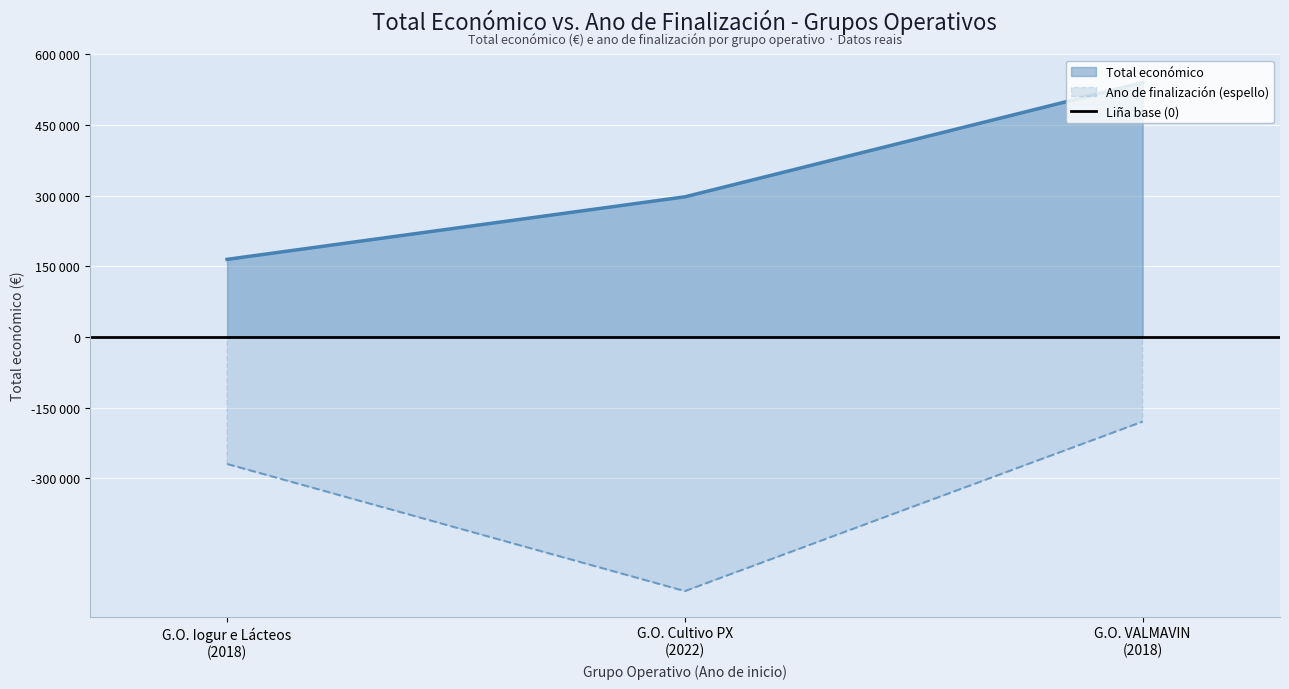

Count the number of data series in this chart.

2